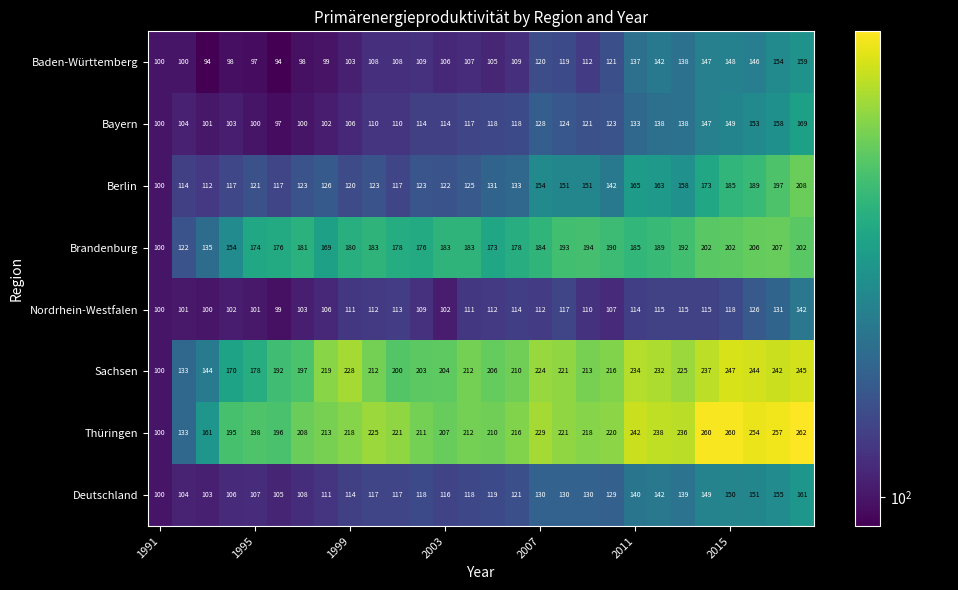

What is the difference between the maximum and minimum values in the Brandenburg series?

107